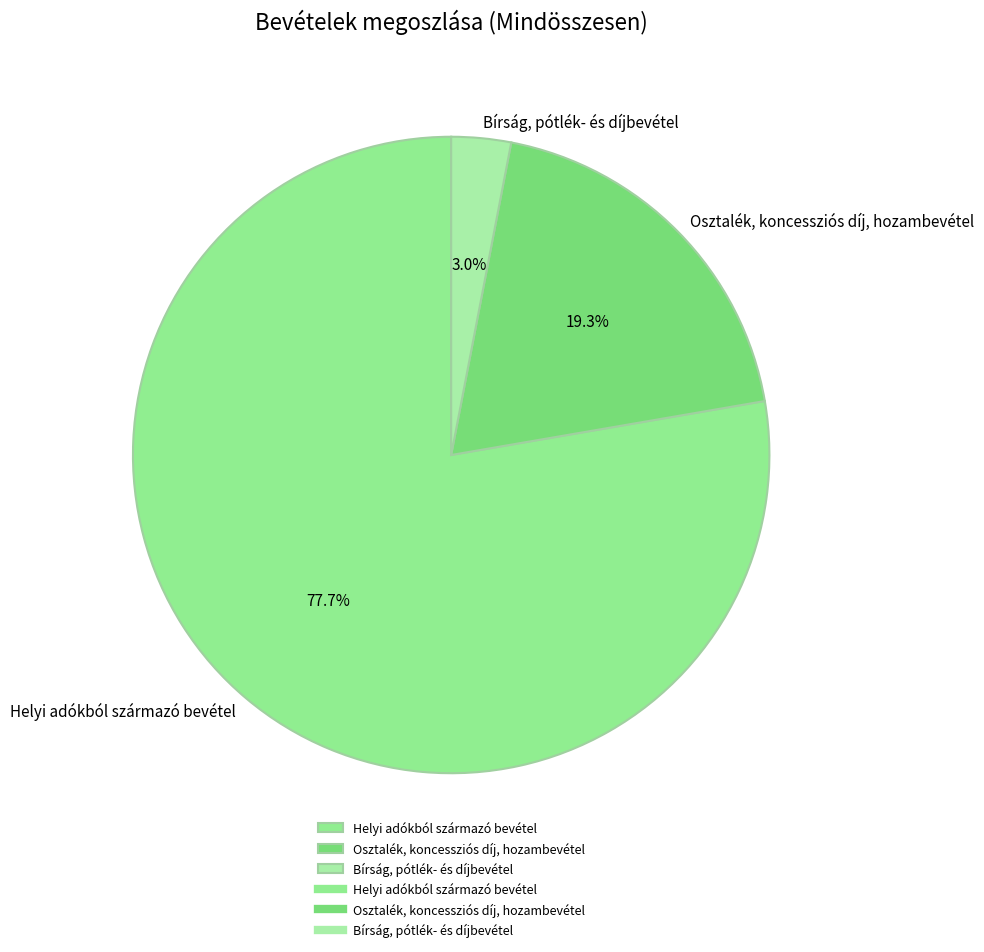

To the nearest percent, what portion does Helyi adókból származó bevétel represent?

78%